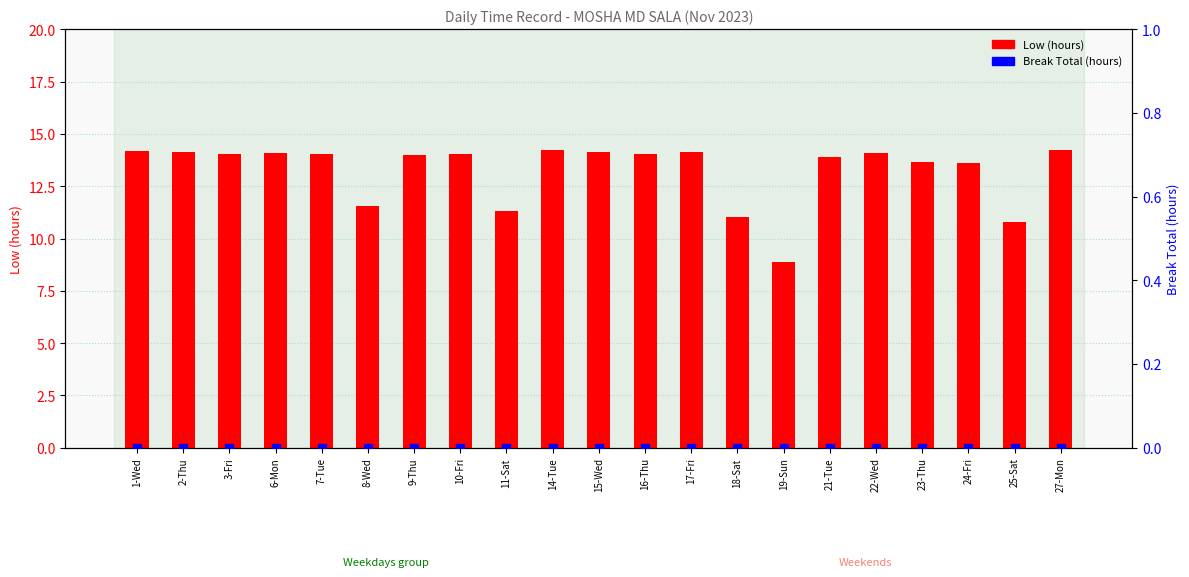

Which series contains the lowest Y value?

Break Total (hours)